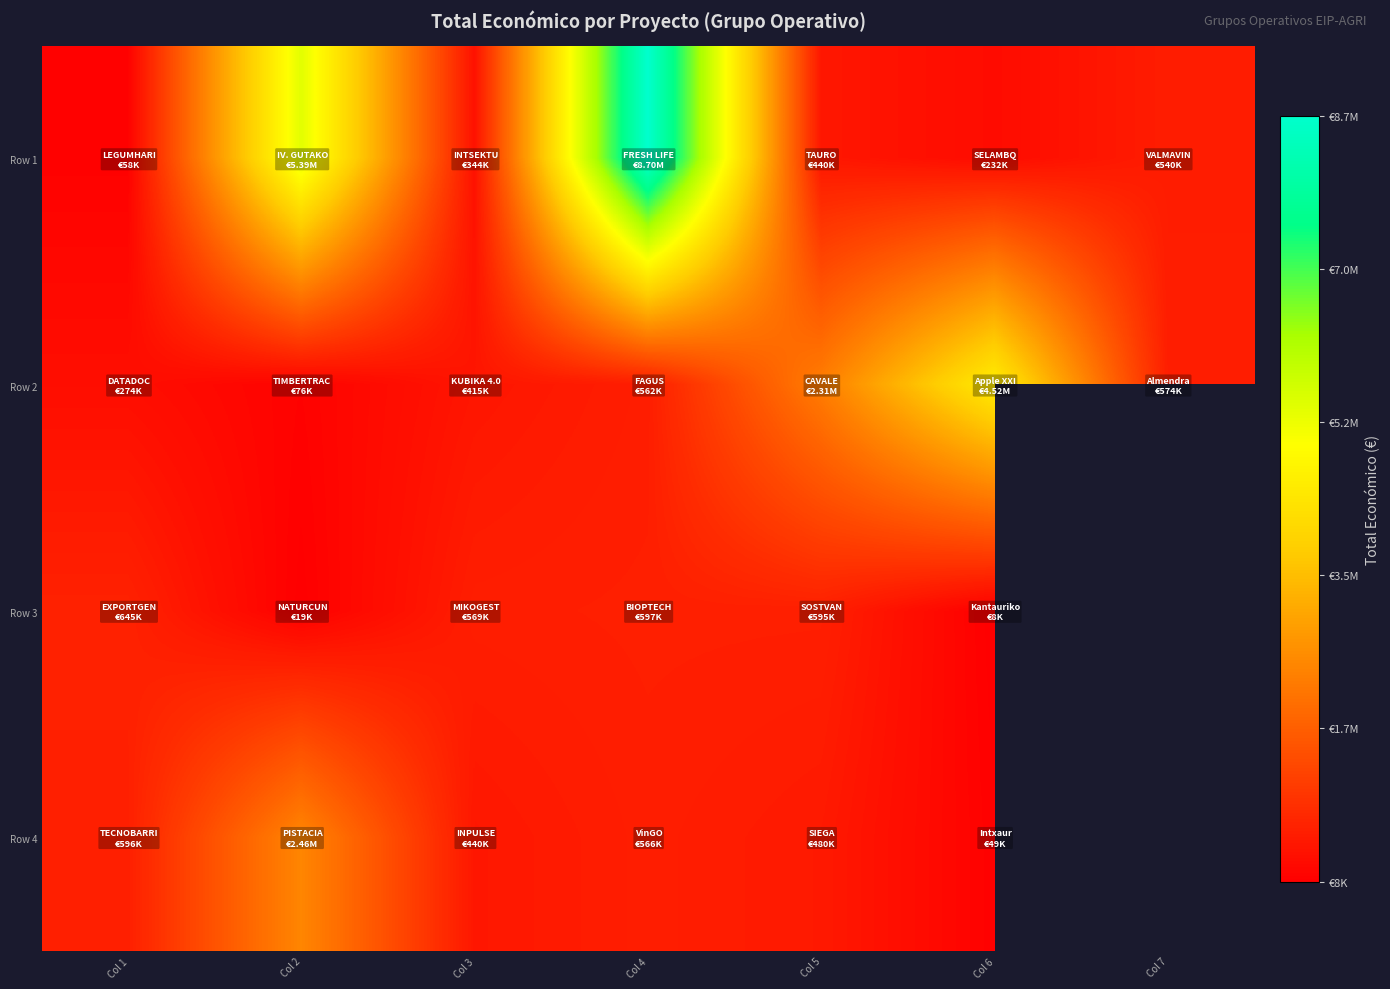

Which label corresponds to the largest value in the chart?

Col 4